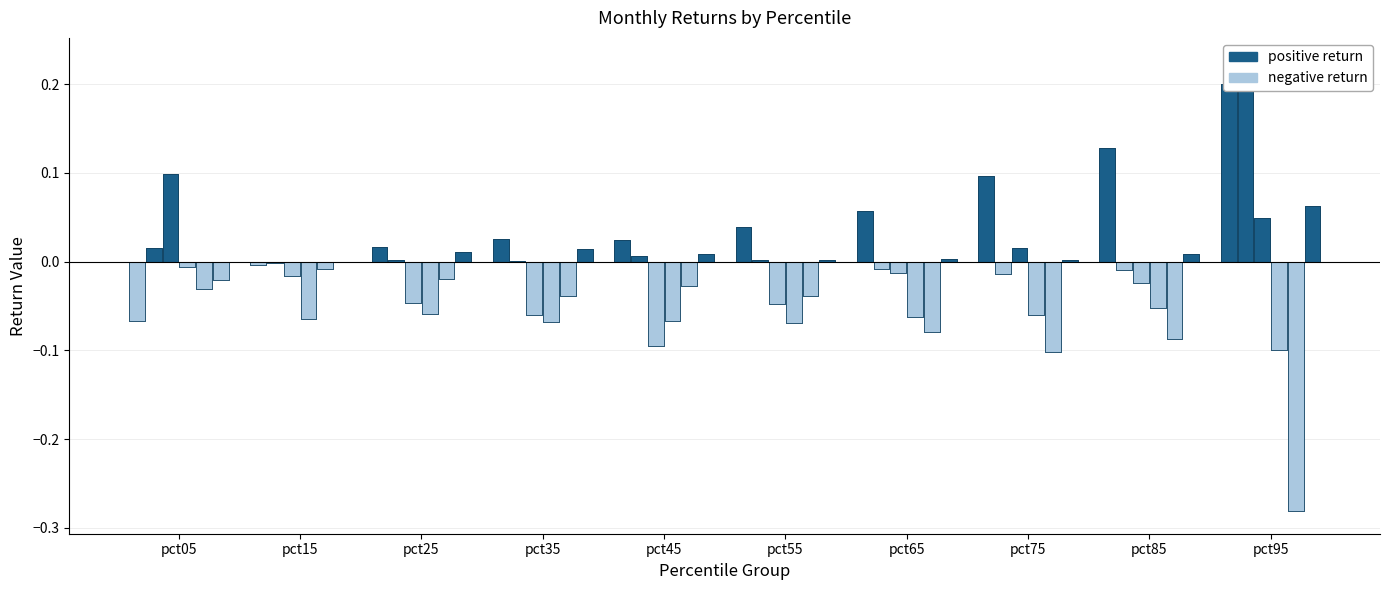

What is the difference between the maximum and second lowest values in the May series?

0.1